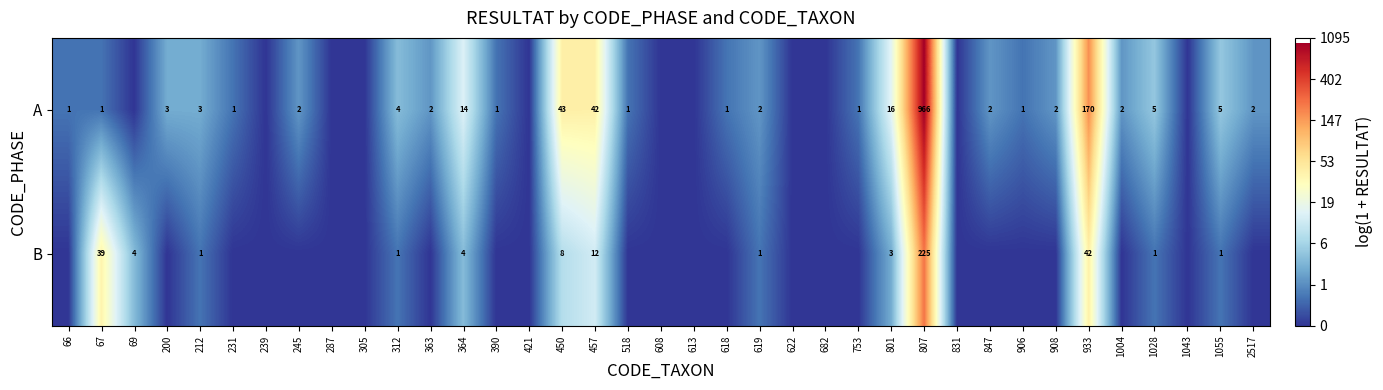

At 450, list the series in order from smallest to largest.

B, A